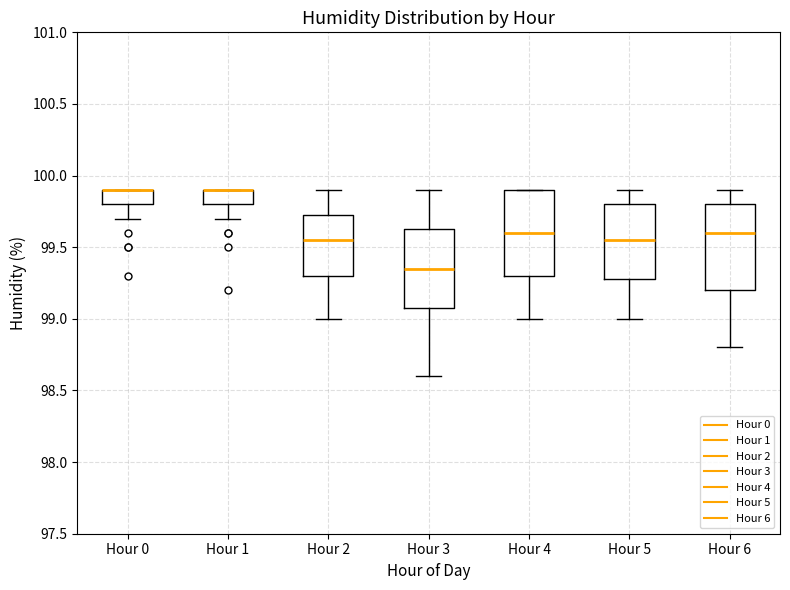

Reading left to right, transcribe this box plot: for each box, give where its median line is, the range the box spans, and where its two whiskers end, as read against the y-axis. The values are not printed on the chart, so give them approximately, as read against the axis.

Hour 0: median 99.90 (drawn on the box's upper edge), box 99.80 to 99.90, whiskers 99.70 to 99.90
Hour 1: median 99.90 (drawn on the box's upper edge), box 99.80 to 99.90, whiskers 99.70 to 99.90
Hour 2: median 99.55, box 99.30 to 99.75, whiskers 99.00 to 99.90
Hour 3: median 99.35, box 99.10 to 99.65, whiskers 98.60 to 99.90
Hour 4: median 99.60, box 99.30 to 99.90, whiskers 99.00 to 99.90
Hour 5: median 99.55, box 99.30 to 99.80, whiskers 99.00 to 99.90
Hour 6: median 99.60, box 99.20 to 99.80, whiskers 98.80 to 99.90